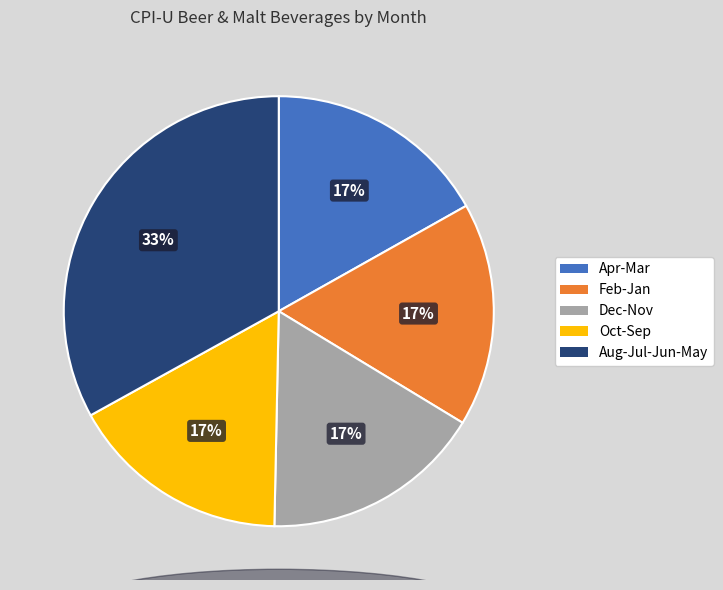

To the nearest percent, what is the average slice percentage?

20%